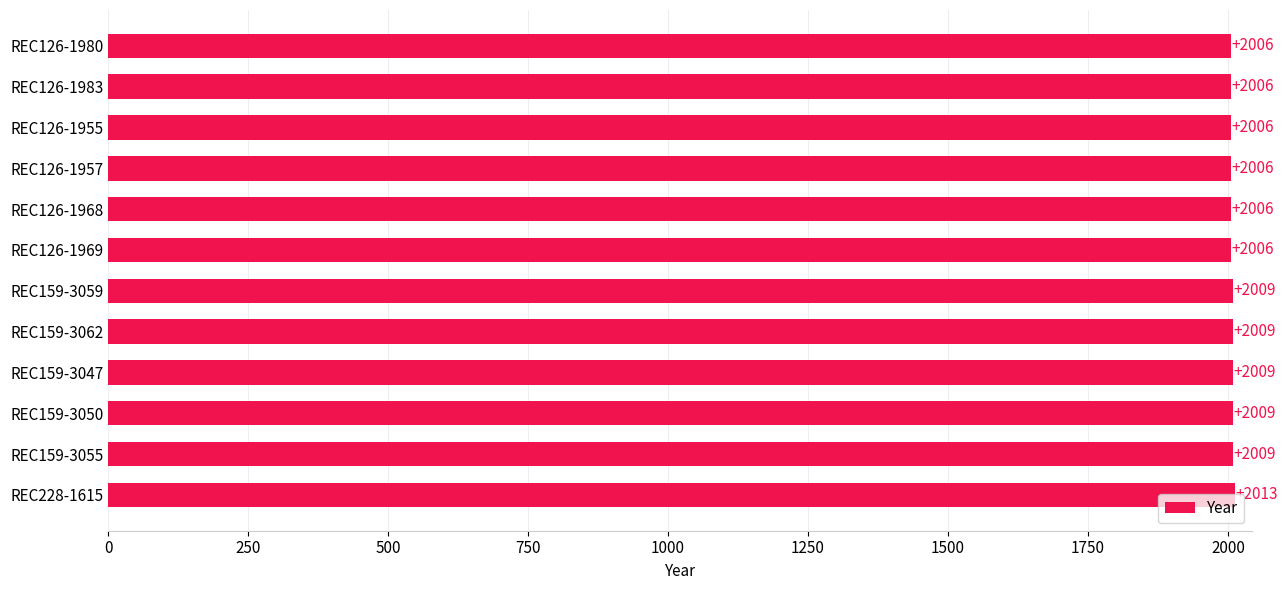

What is the difference between the second highest and second lowest values?

3